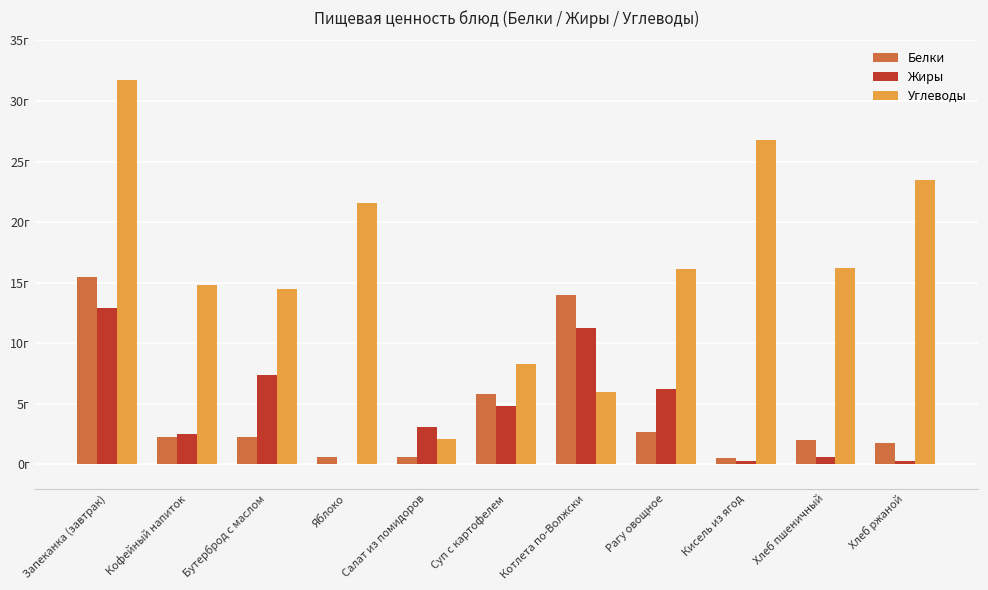

What is the total value across all series at Котлета по-Волжски?

31.3